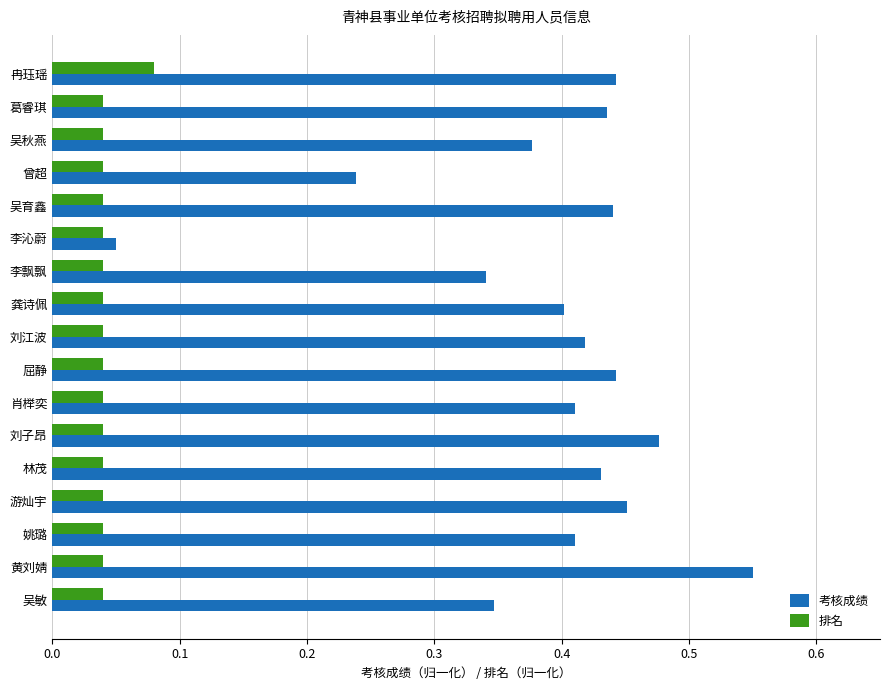

The value of 考核成绩 at 屈静 is 0.6. True or false?

False